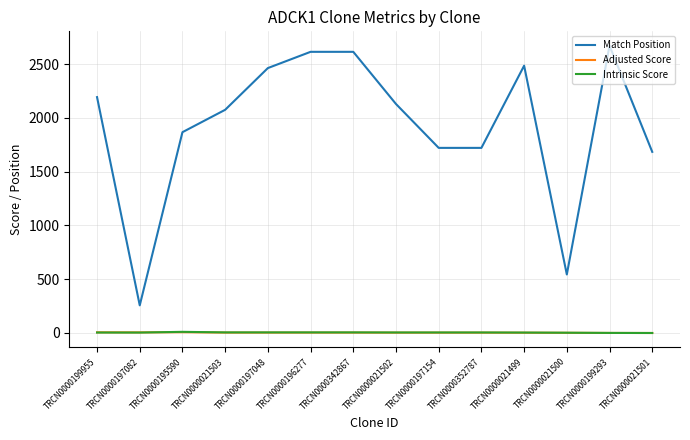

Which series has the largest total across all categories?

Match Position